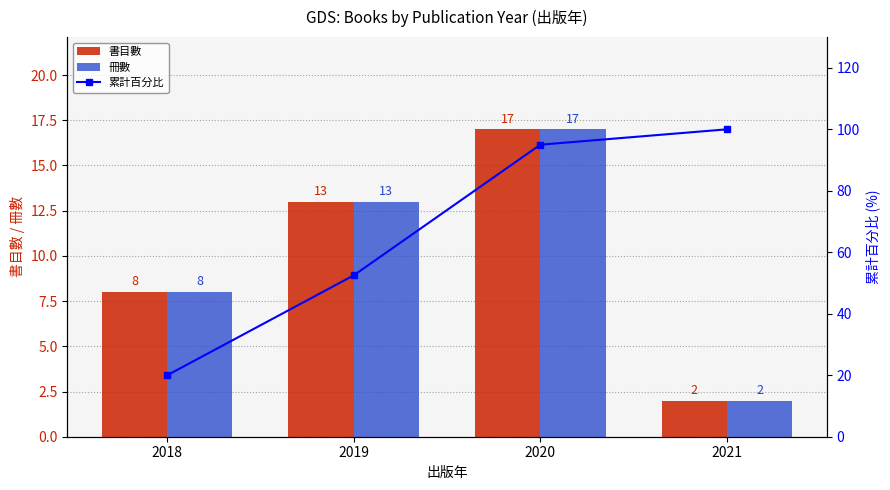

At which category is the sum across all series the highest?

2020